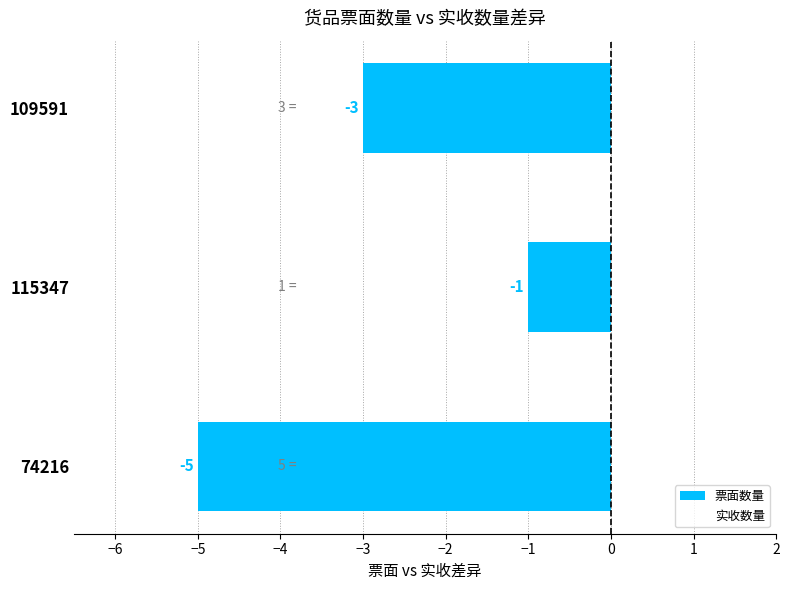

At which category does the chart reach its minimum across all series?

74216